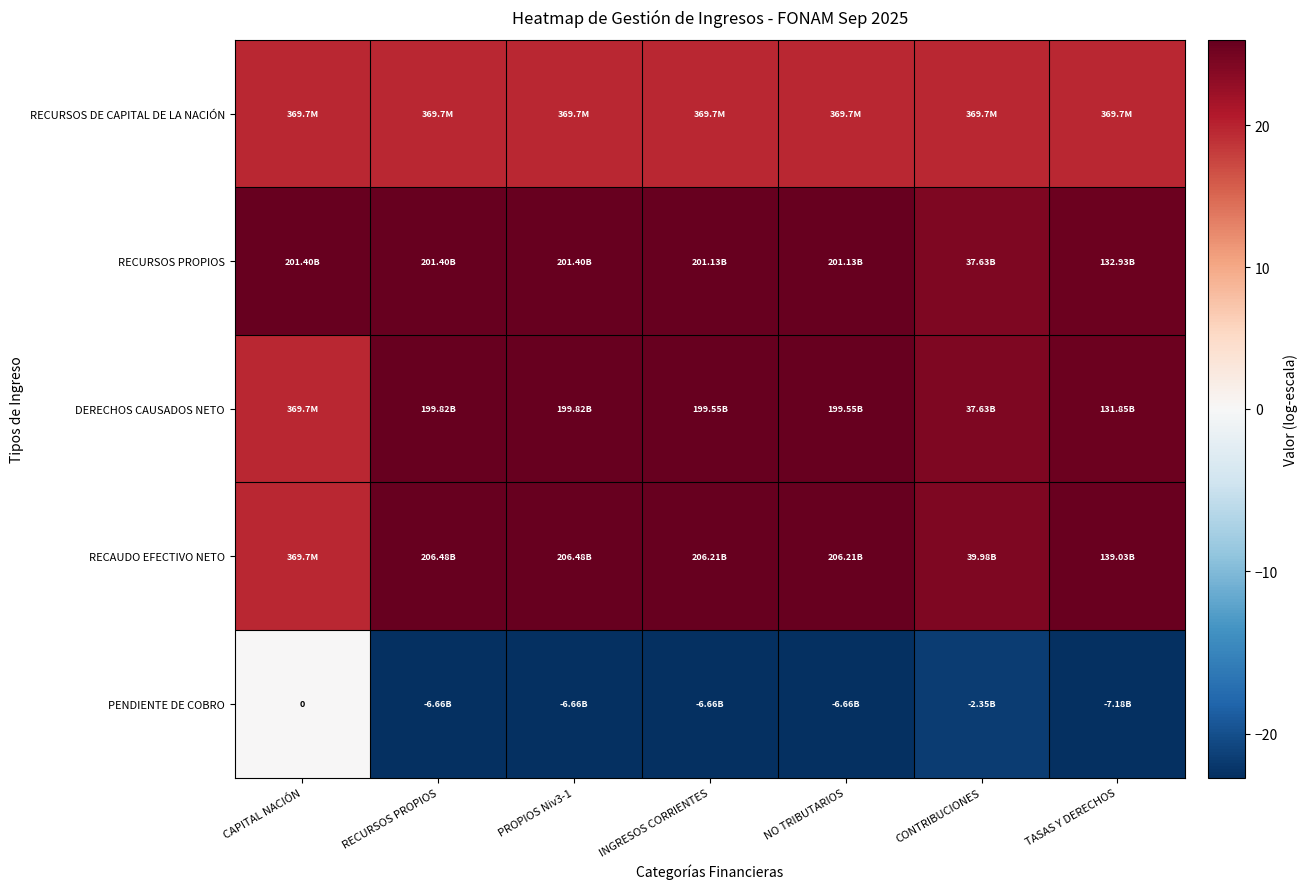

What is the spread (max minus min) of values at RECURSOS PROPIOS?

48.7